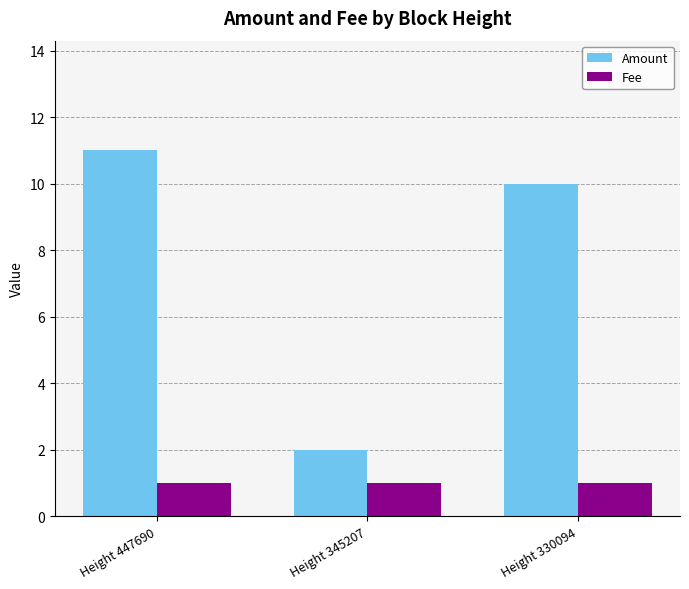

At which category is the sum across all series the highest?

Height 447690